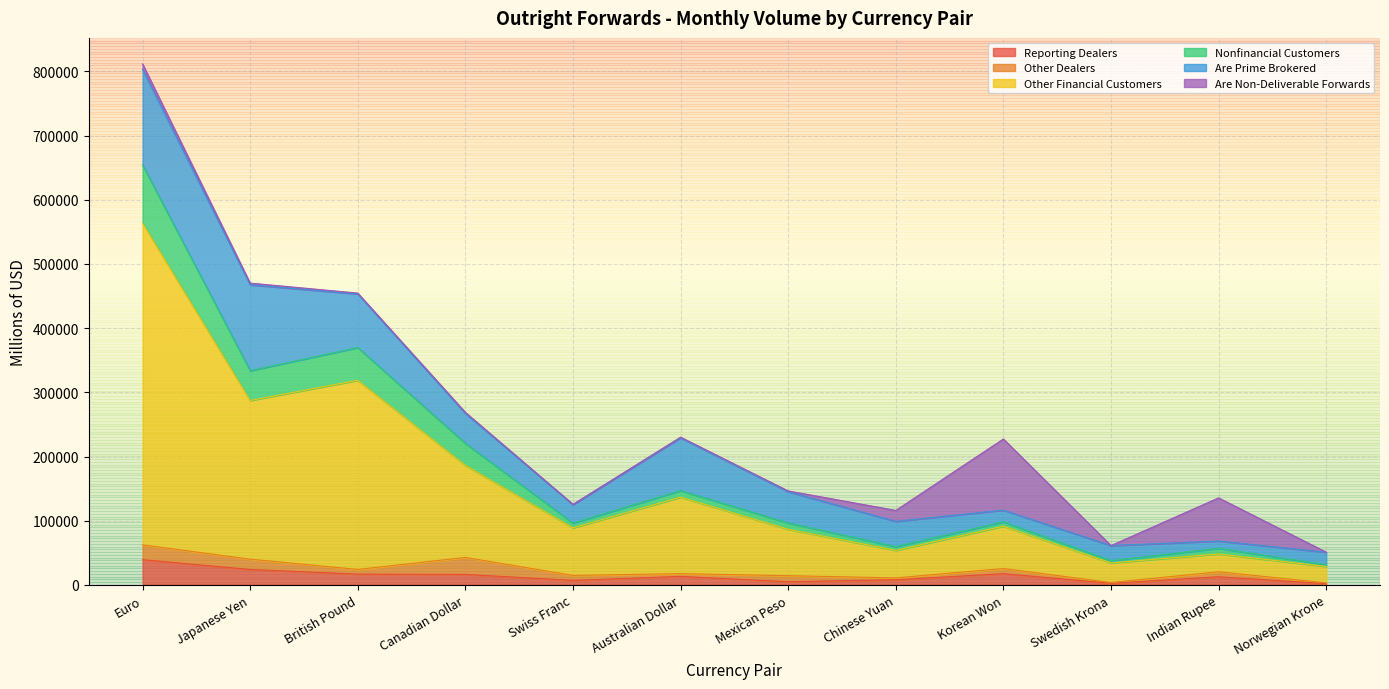

Is it true that Reporting Dealers equals 24034 at Japanese Yen?

True